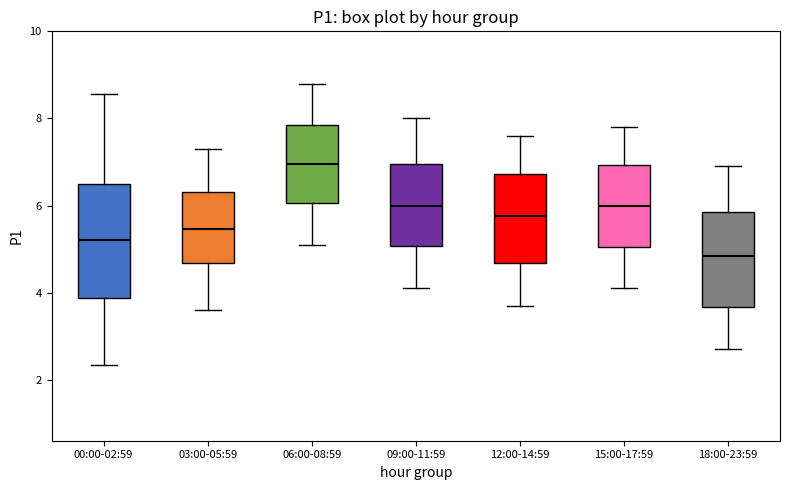

Where does the median line of the box for 00:00-02:59 sit on the y-axis? The values are not printed on the chart, so give them approximately, as read against the axis.

5.2